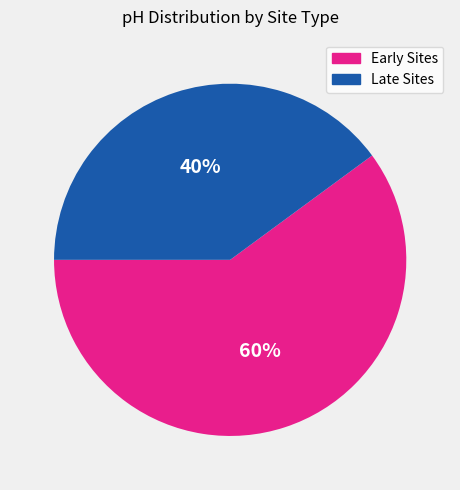

Is there a majority slice in this chart?

Yes